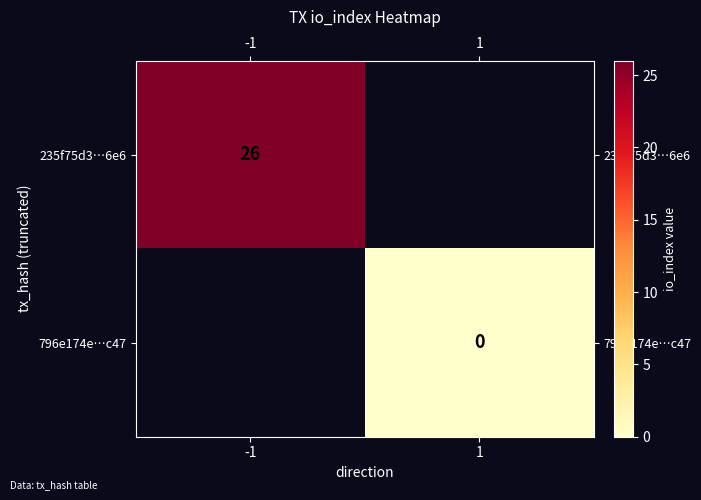

What is the maximum value shown in the chart?

26.0